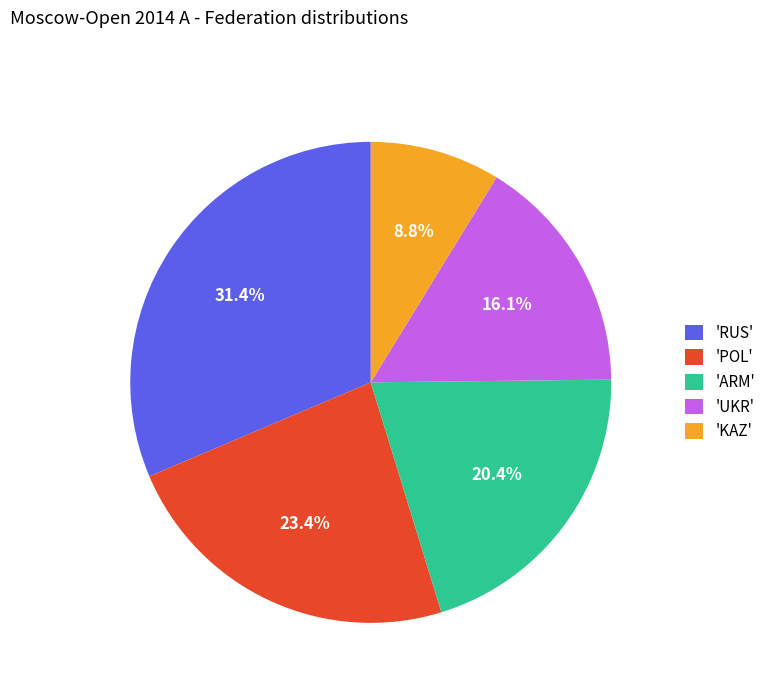

Does 'ARM' represent more than half of the total?

No